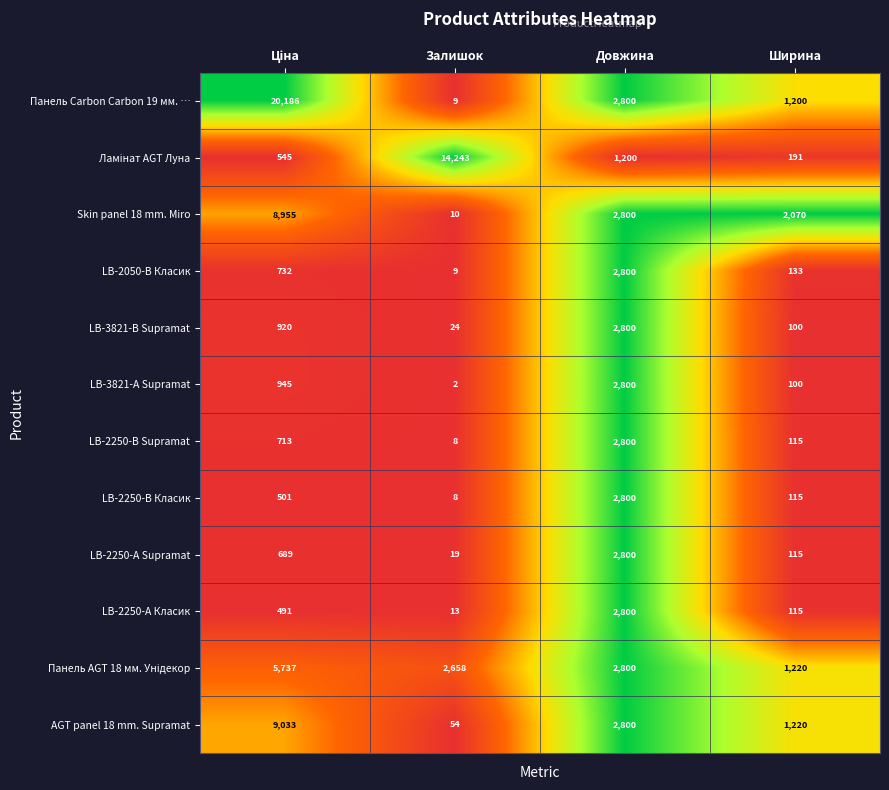

What is the total value across all series at Ширина?

6694